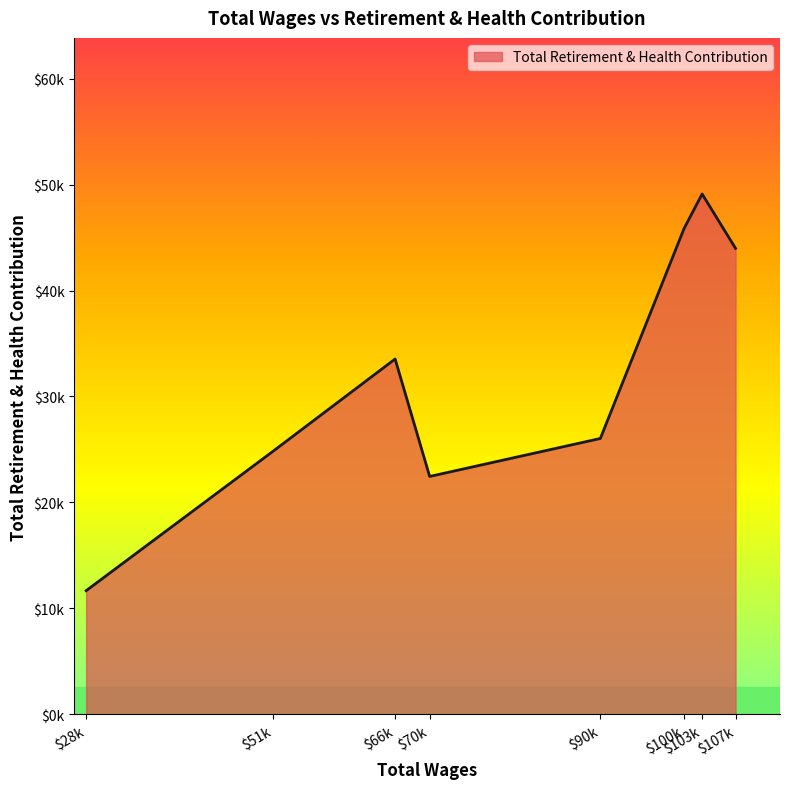

List the labels in order of value, largest first.

$103k, $100k, $107k, $66k, $90k, $51k, $70k, $28k